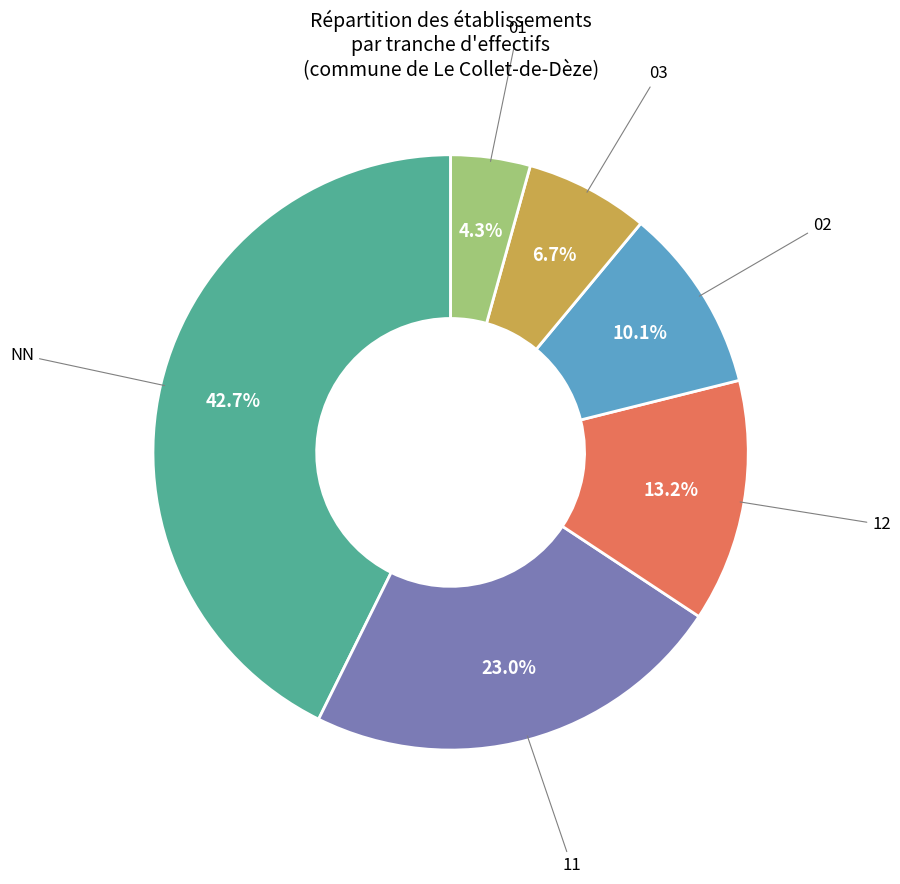

To the nearest percent, what percentage of the pie is 02?

10%